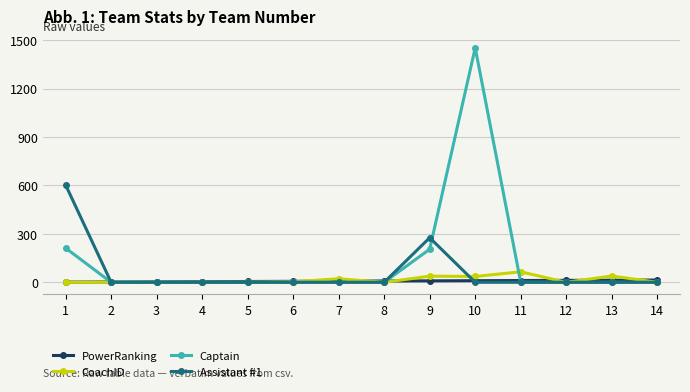

True or false: Assistant #1 has more than 0 points higher than both neighbors.

True